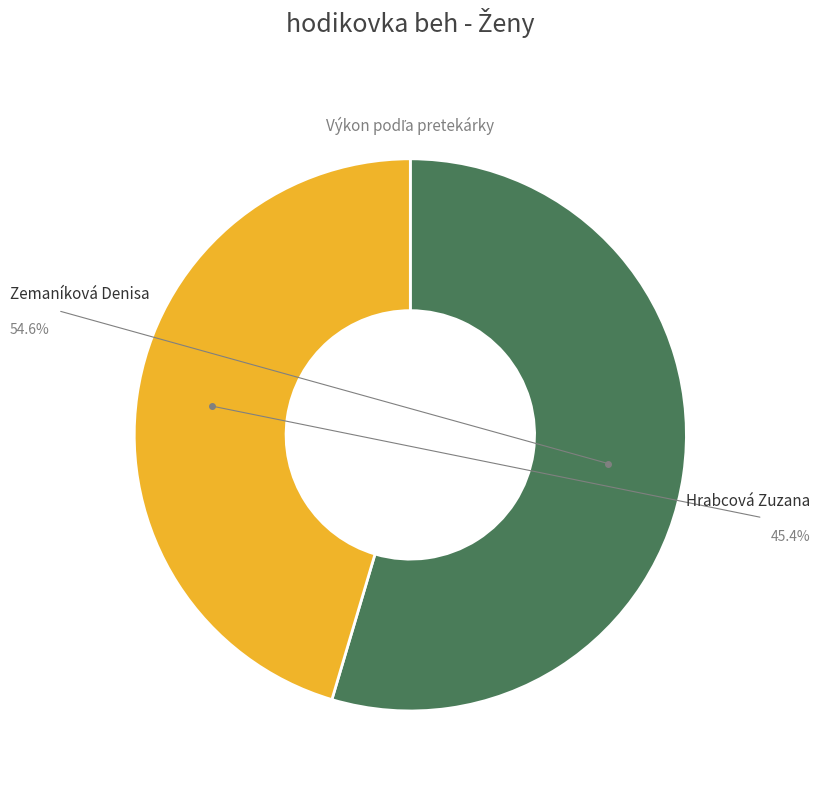

Does any single category account for the majority?

Yes